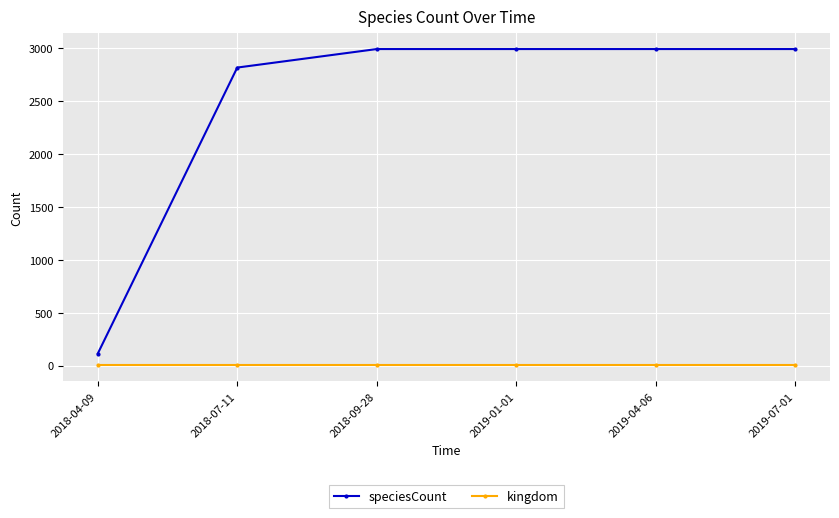

True or false: kingdom and speciesCount cross at least once.

False